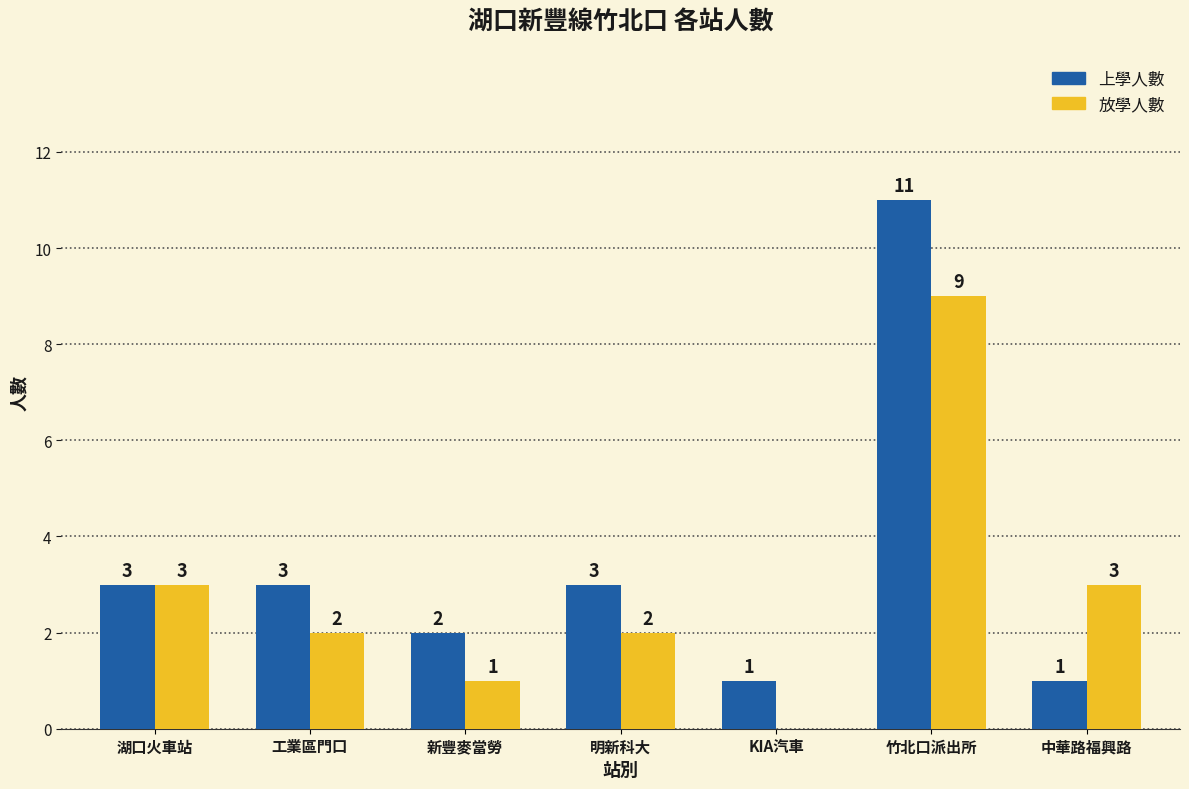

What is the total value across all series at 工業區門口?

5